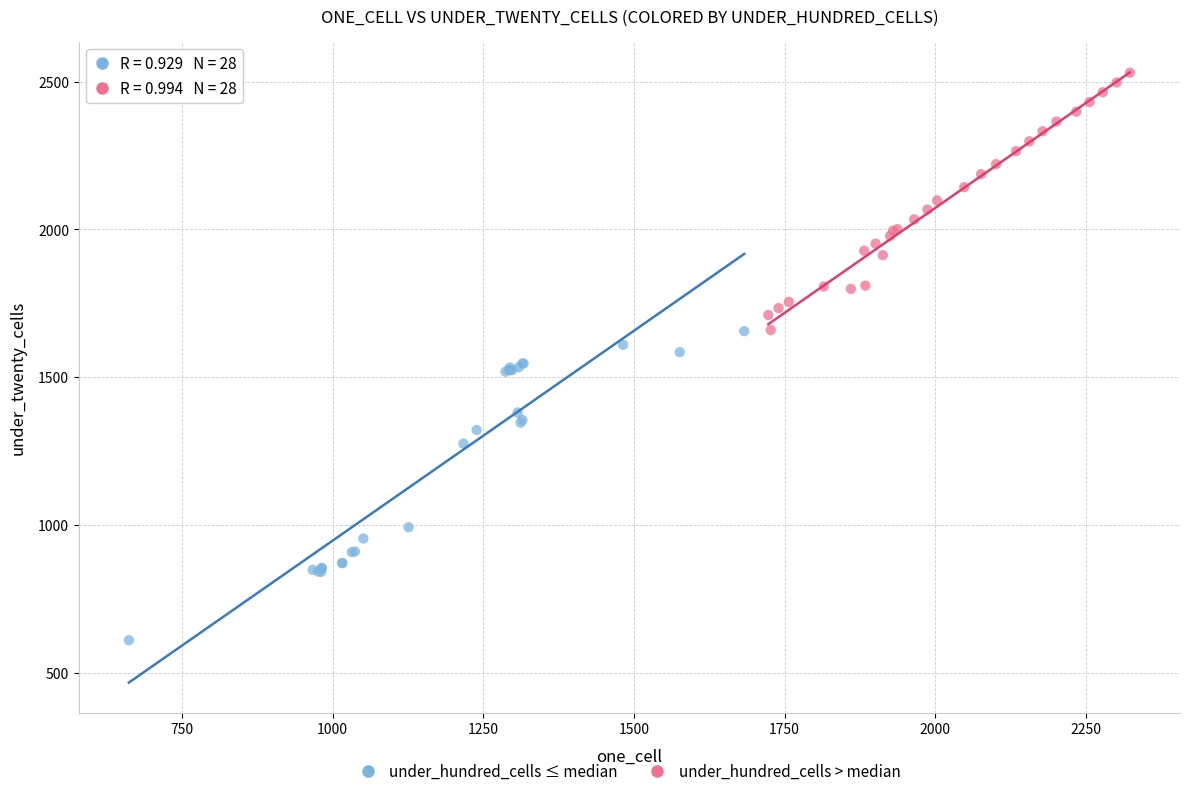

Which series reaches the maximum Y coordinate?

under_hundred_cells > median